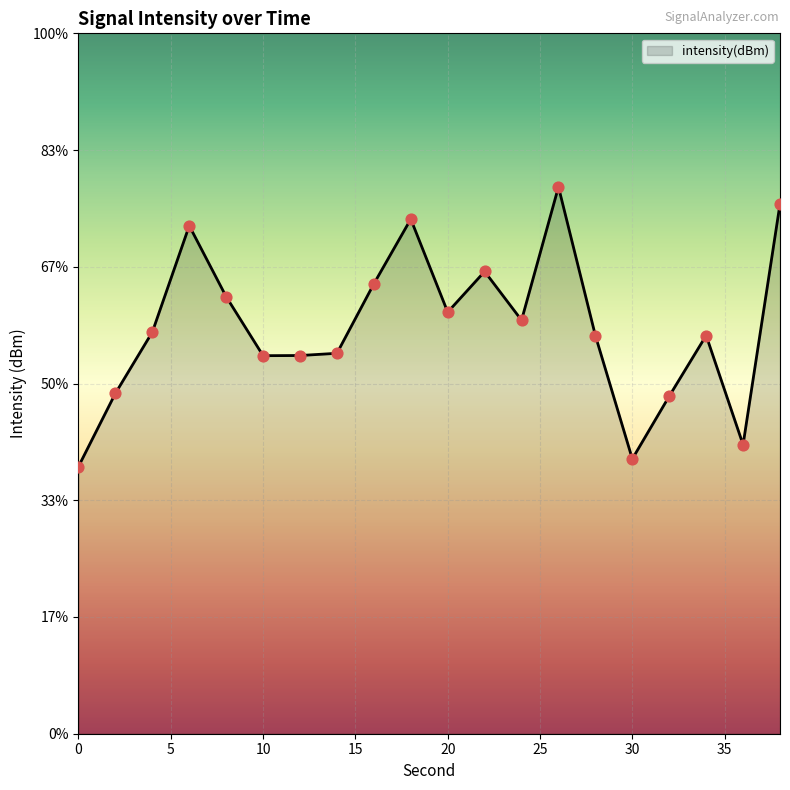

What is the change in value from 26 to 34?

-2.5